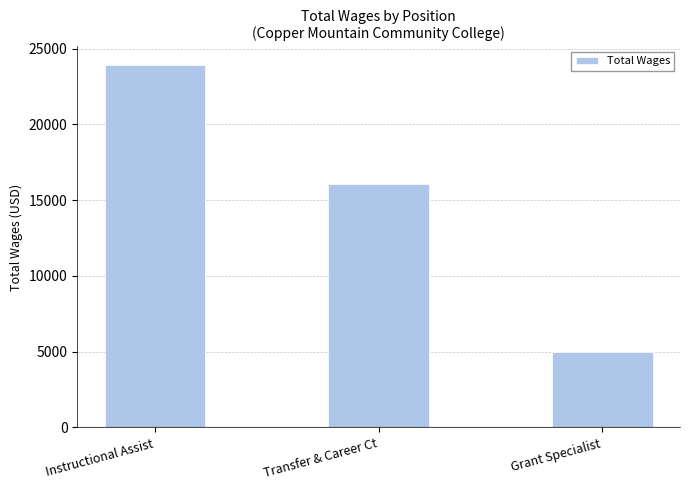

What is the approximate value at Instructional Assist, to the nearest 100?

23900